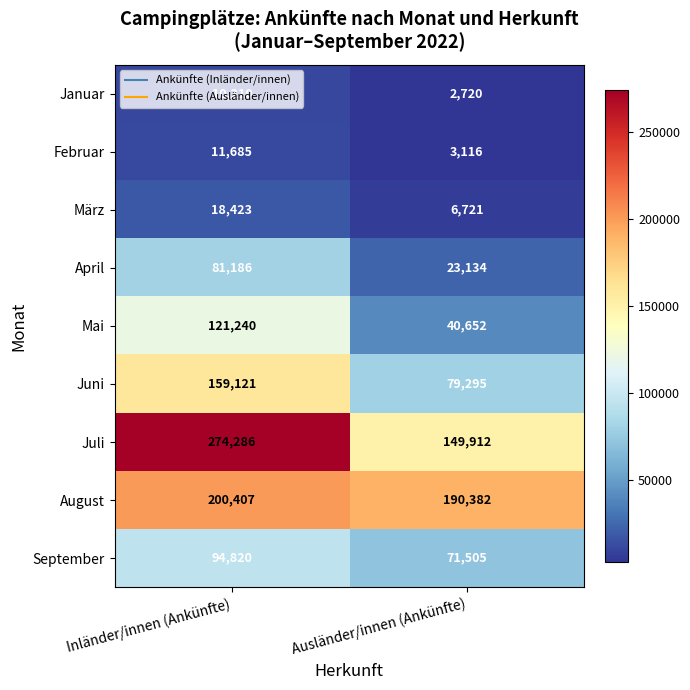

At which category is the sum across all series the highest?

Inländer/innen (Ankünfte)